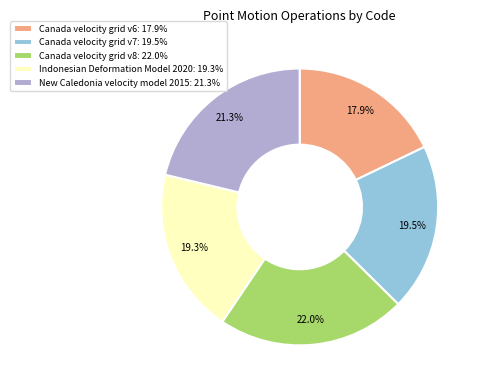

Count the number of slices in the pie.

5